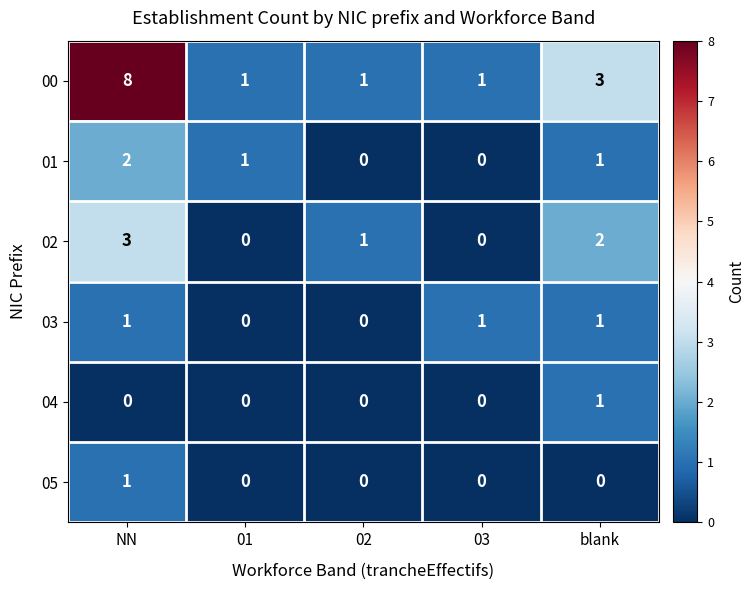

How many 02 values are between 0 and 2?

4